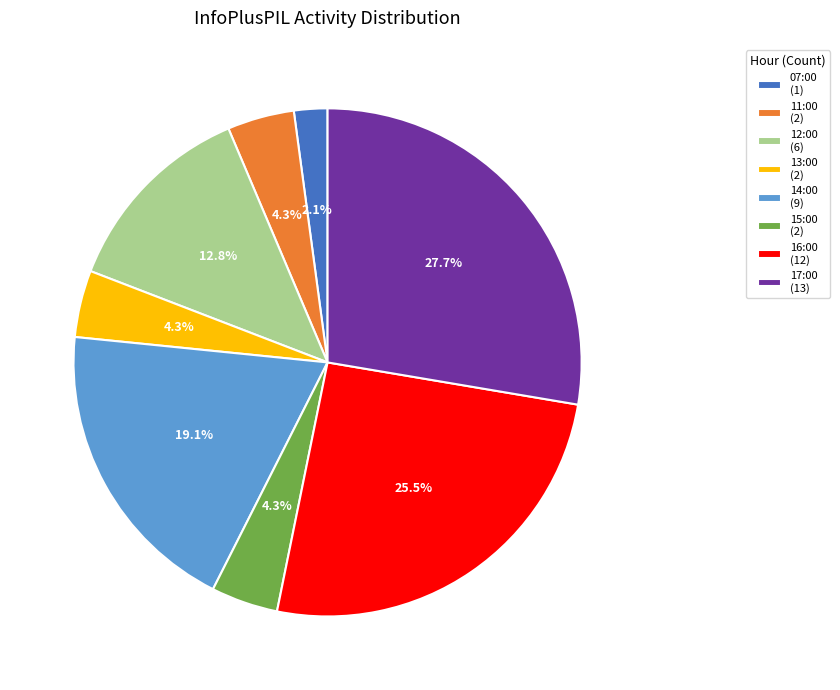

Approximately how many times larger is the value at 16:00 (12) compared to 14:00 (9)?

1.3